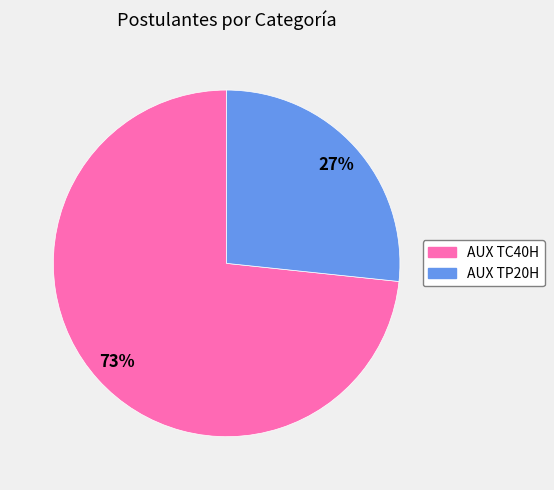

How many segments does this pie chart have?

2